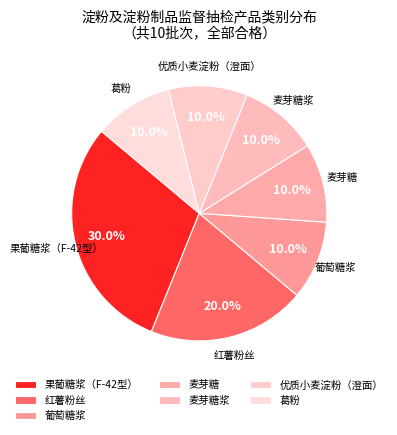

Count the number of slices in the pie.

7